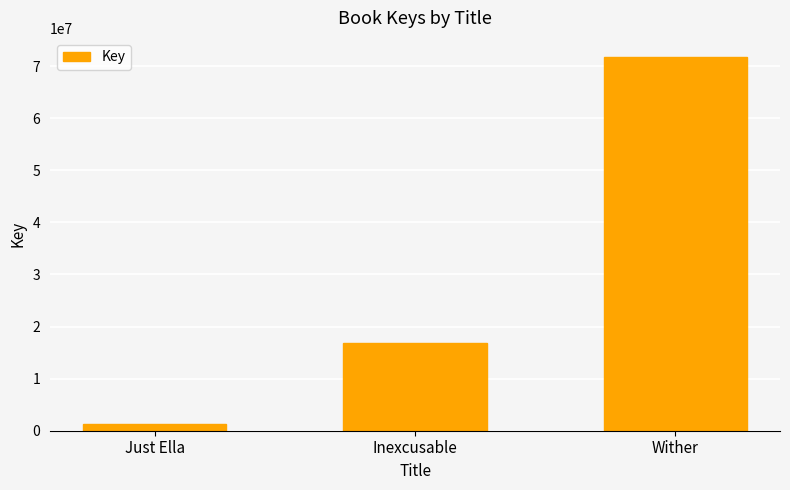

Are the bars horizontal?

No